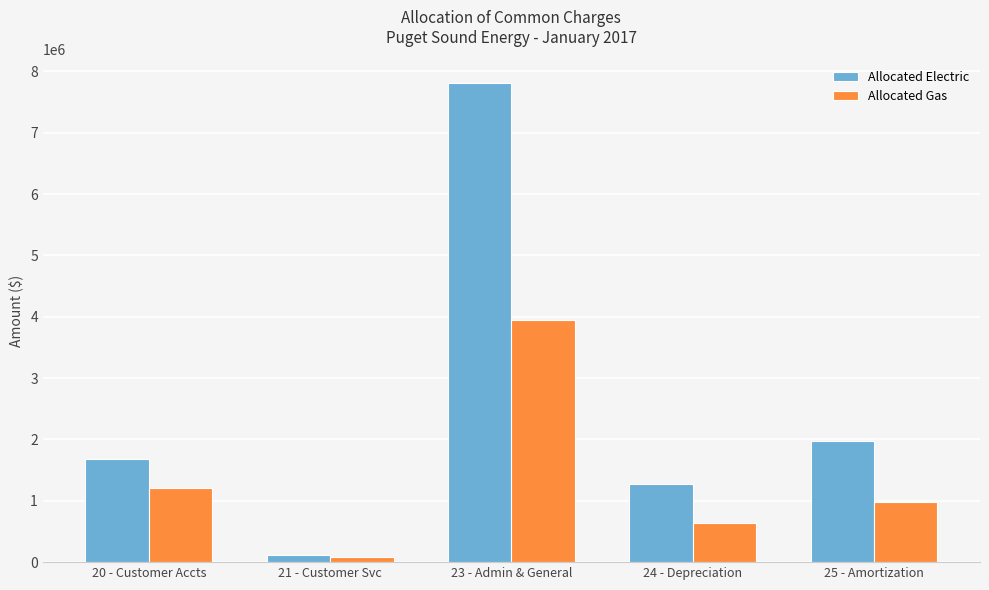

List the series in order of their overall mean, lowest first.

Allocated Gas, Allocated Electric